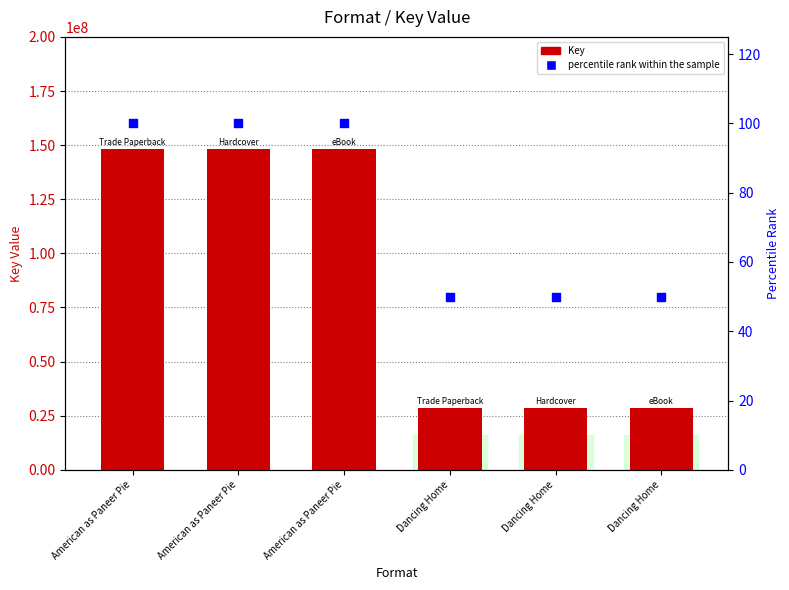

Which series has the widest spread of Y values?

Key